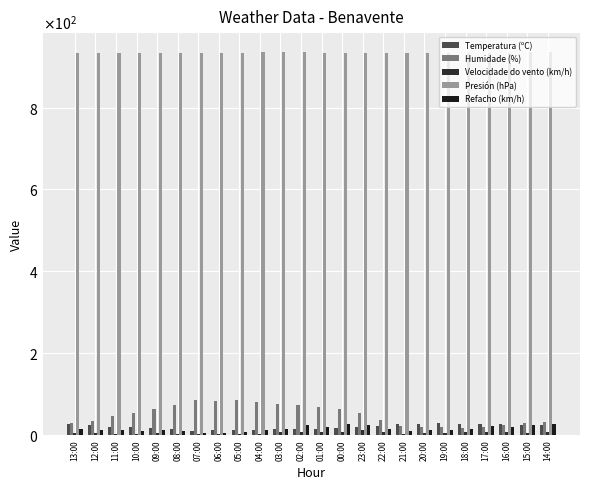

What is the maximum value shown in the chart?

935.4